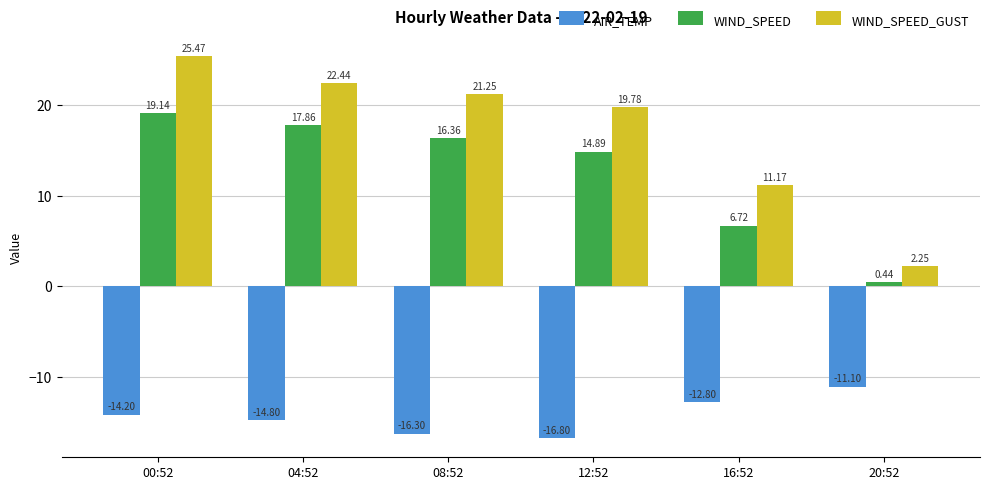

Are the bars horizontal?

No